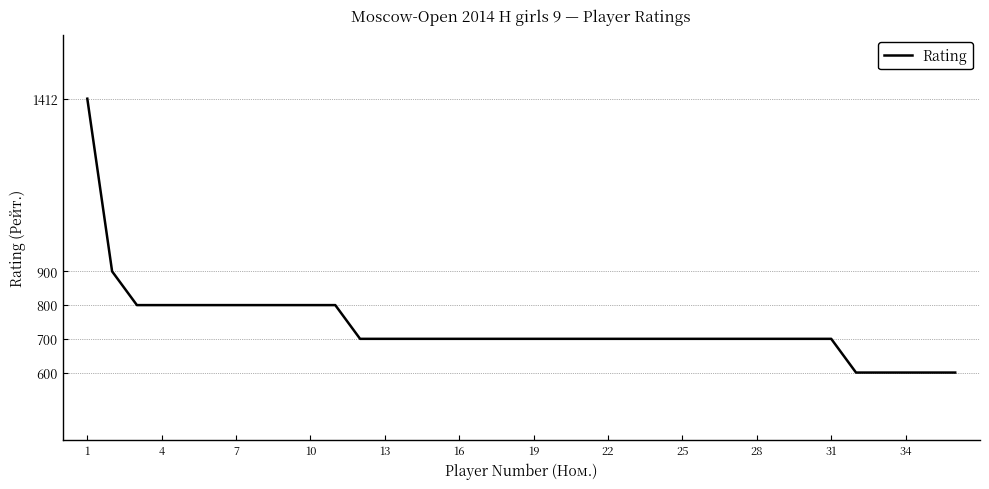

What is the smallest value displayed?

600